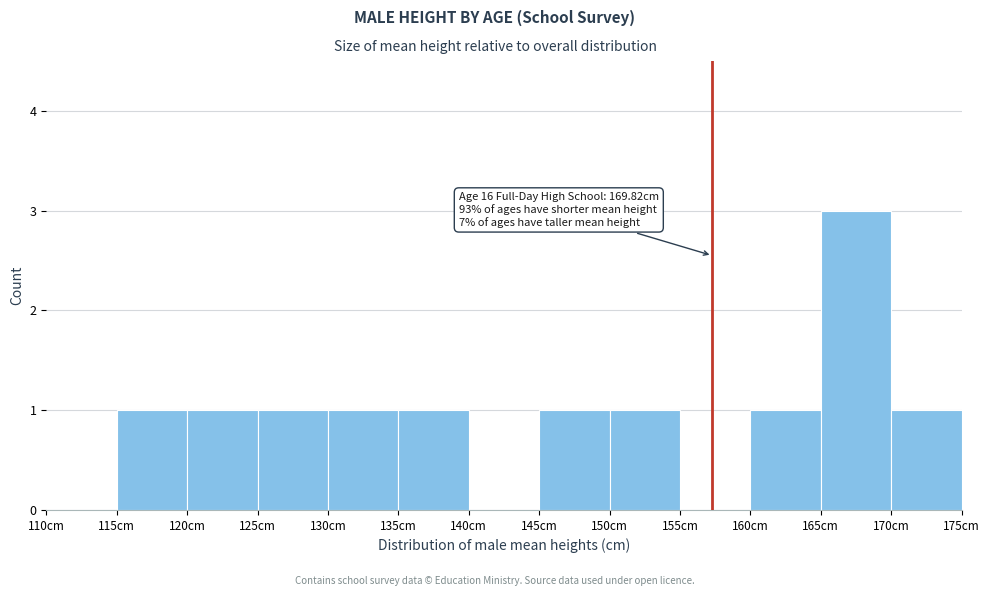

Over which range of the x-axis is the bar tallest?

165 to 170